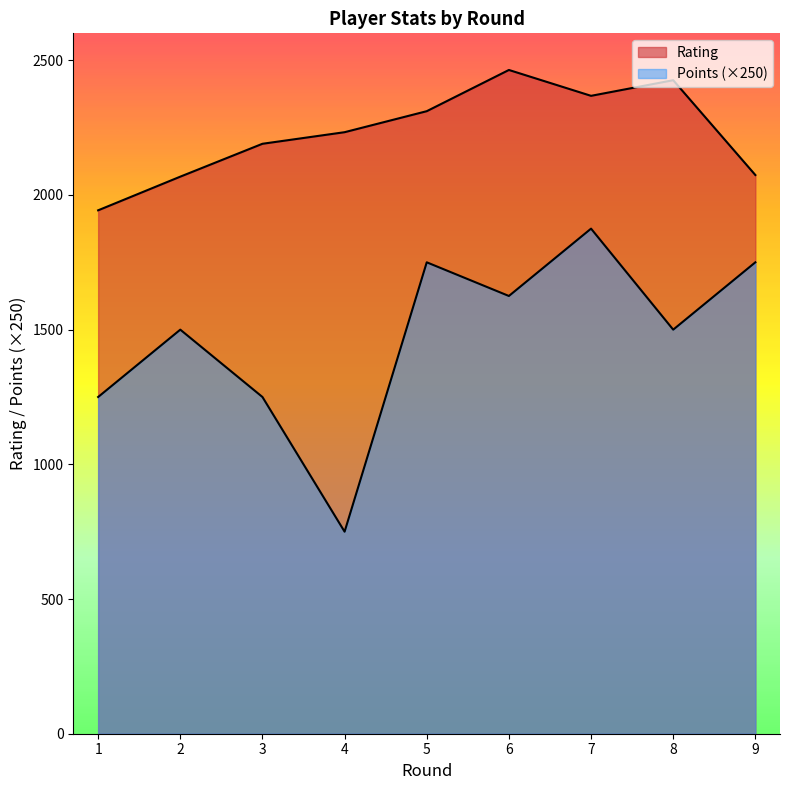

True or false: Points has a value of 2052 at 8.

False